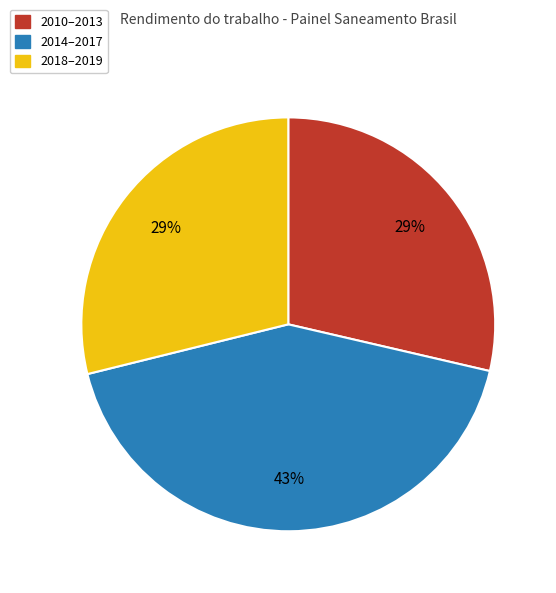

Which has a higher value, 2010–2013 or 2014–2017?

2014–2017